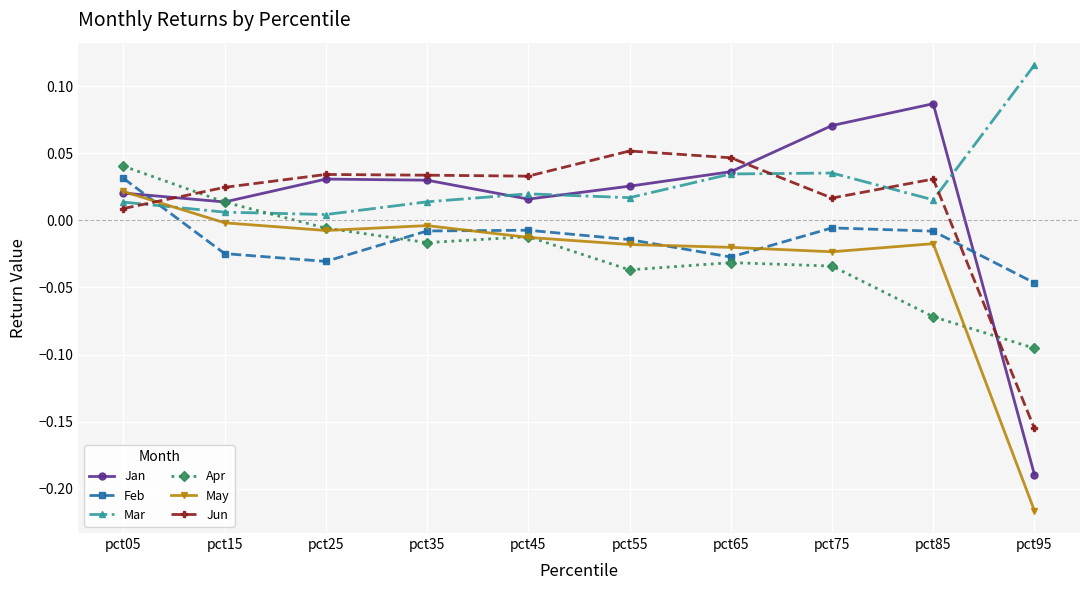

How many positive values does the May series have?

1